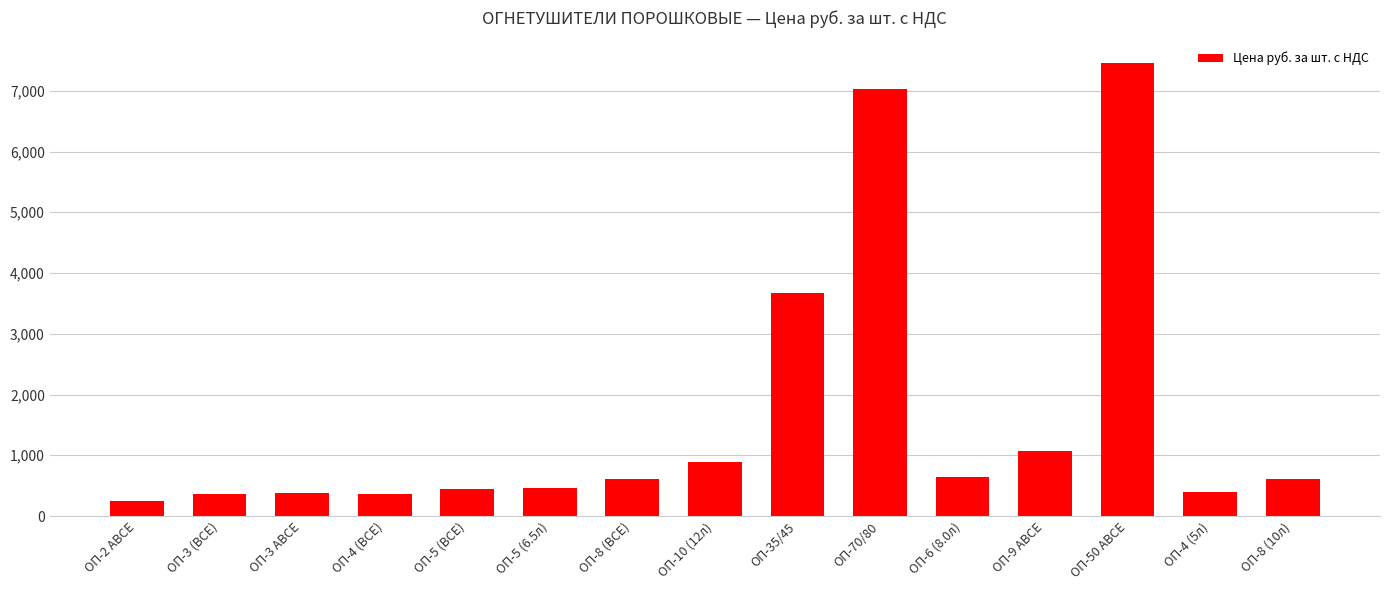

What is the label of the 6th bar from the left?

ОП-5 (6.5л)